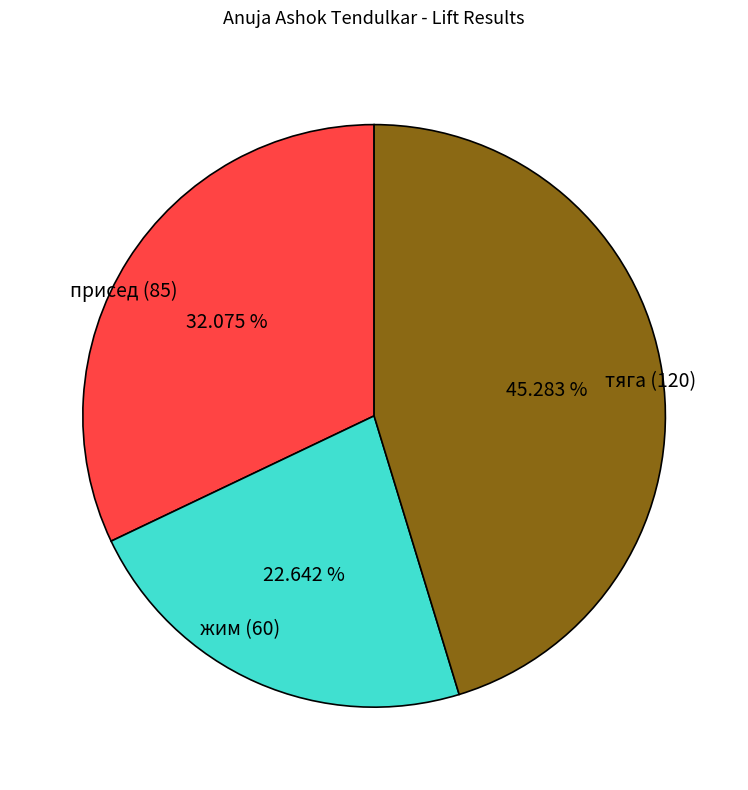

Does any single category account for the majority?

No